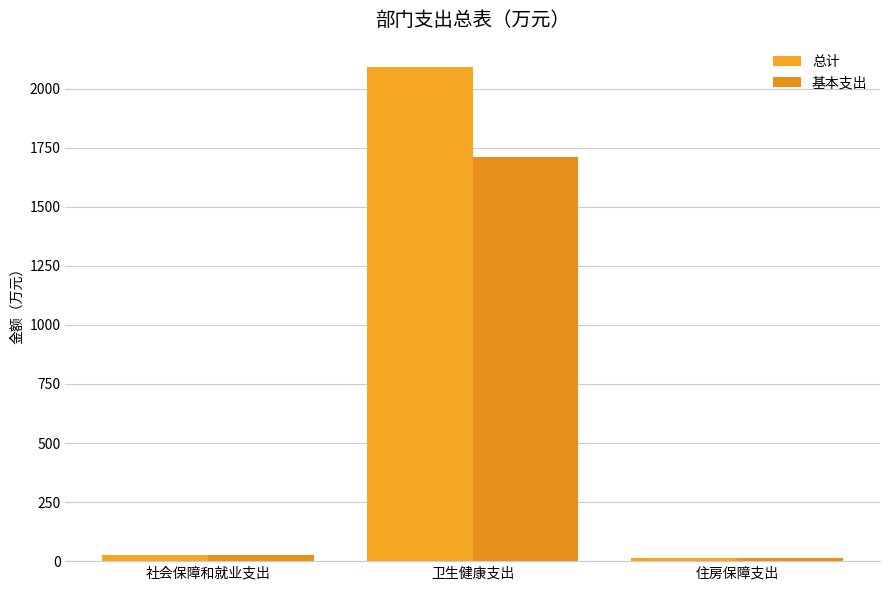

At which label does 基本支出 first exceed 25?

卫生健康支出